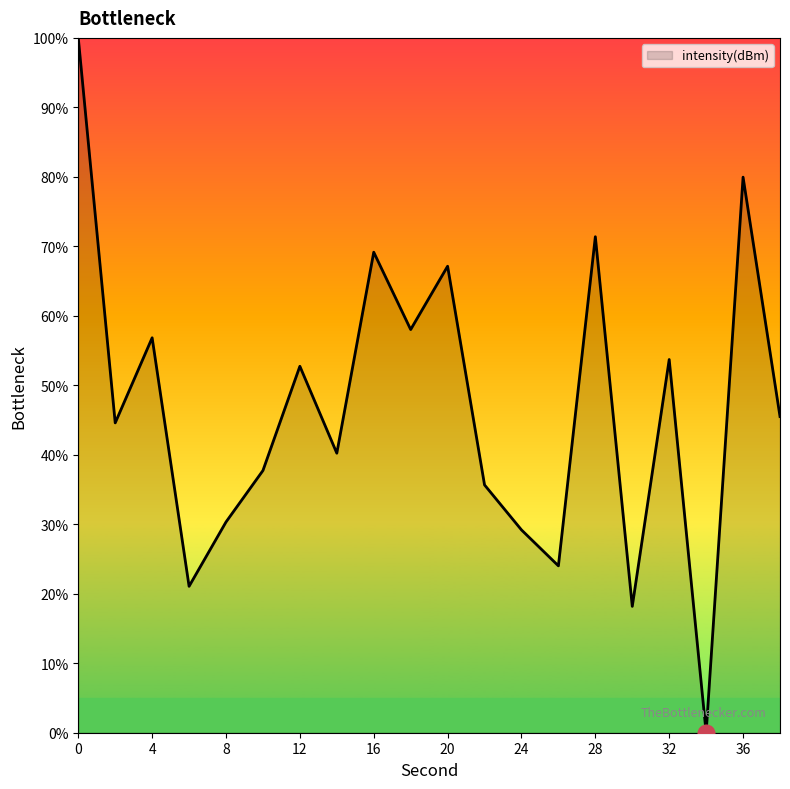

What is the maximum value shown in the chart?

100.0